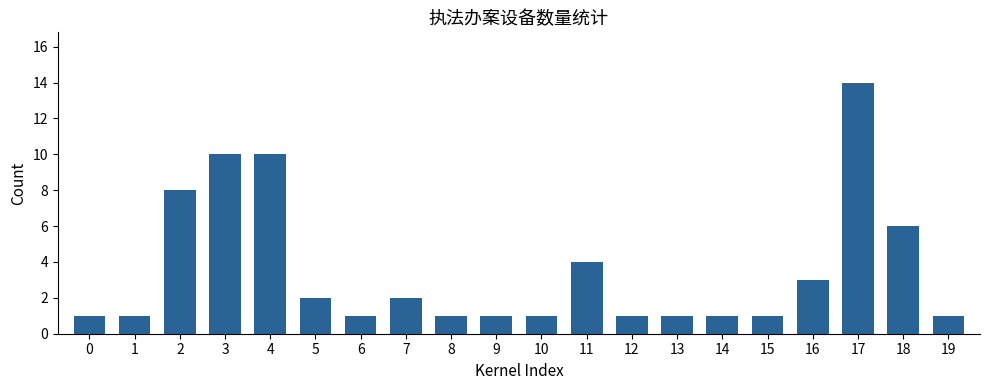

What is the maximum value shown in the chart?

14